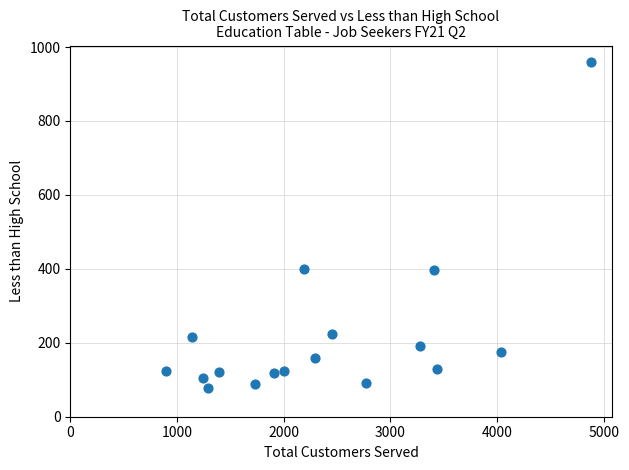

What is the range of X values (max minus min)?

3981